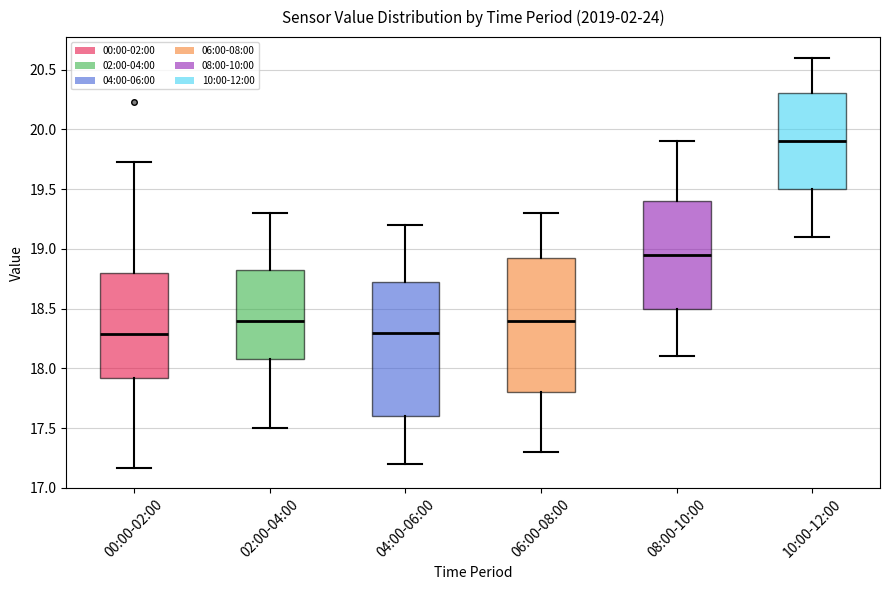

Where is the lower edge of the box for 10:00-12:00 on the y-axis? The values are not printed on the chart, so give them approximately, as read against the axis.

19.50